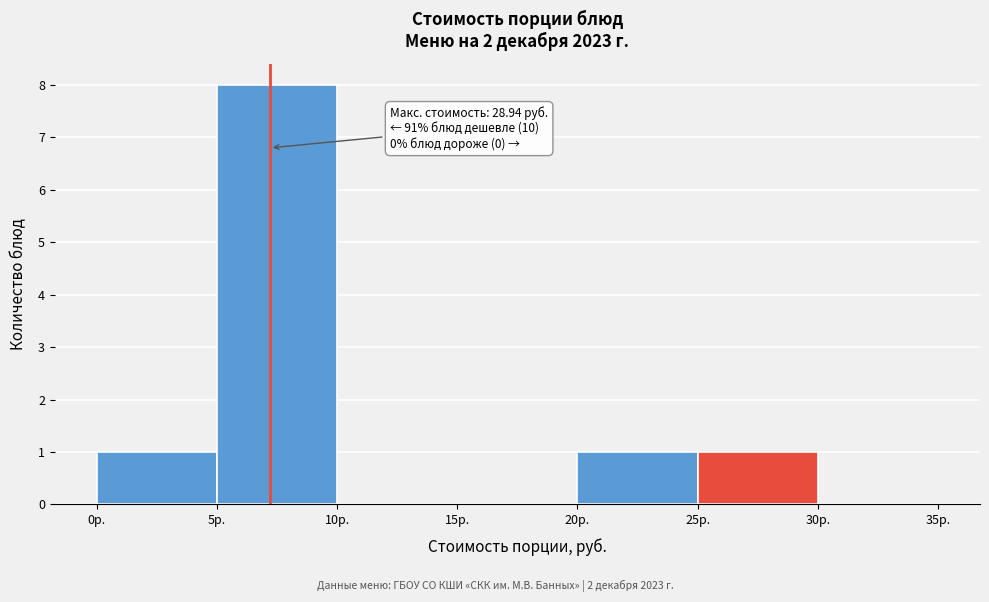

Which range on the x-axis has the tallest bar?

5 to 10